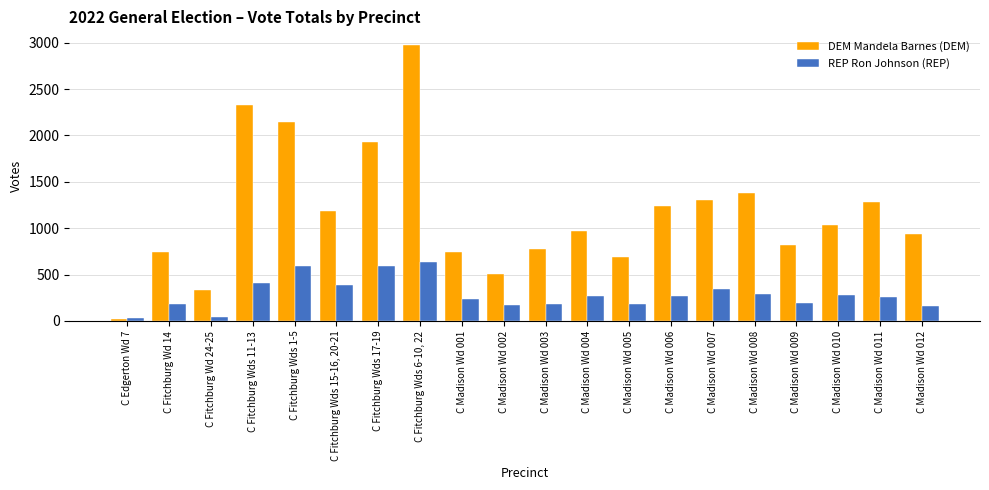

How many values in the REP Ron Johnson (REP) series are below 271?

10